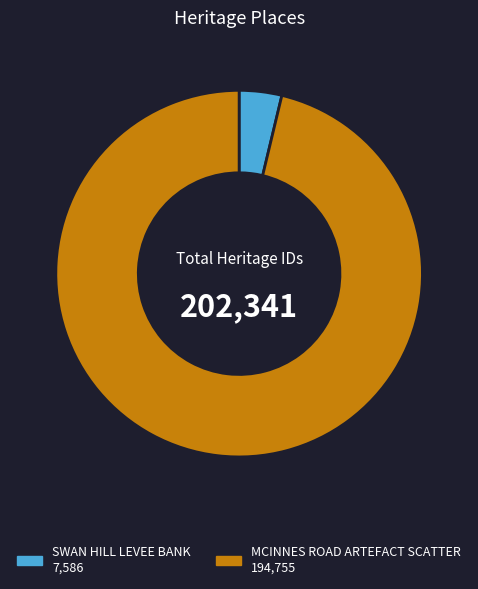

True or false: SWAN HILL LEVEE BANK accounts for 12% of the total.

False